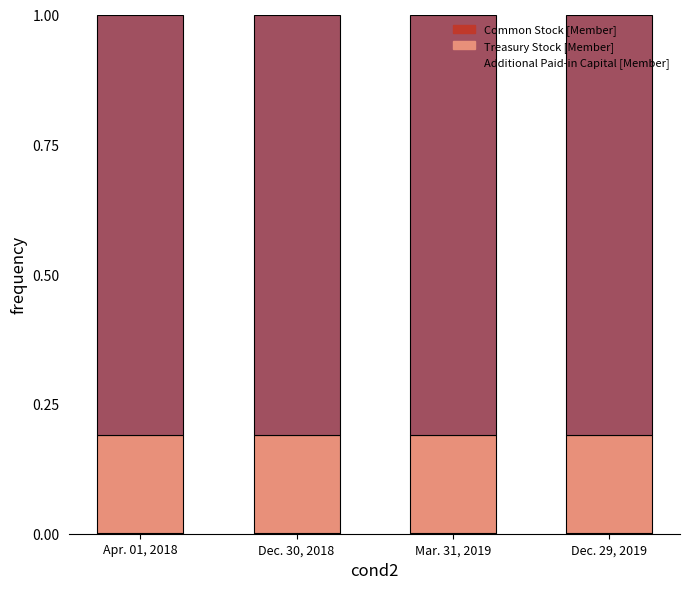

The Treasury Stock [Member] series shows 0.2 at Dec. 29, 2019. True or false?

True